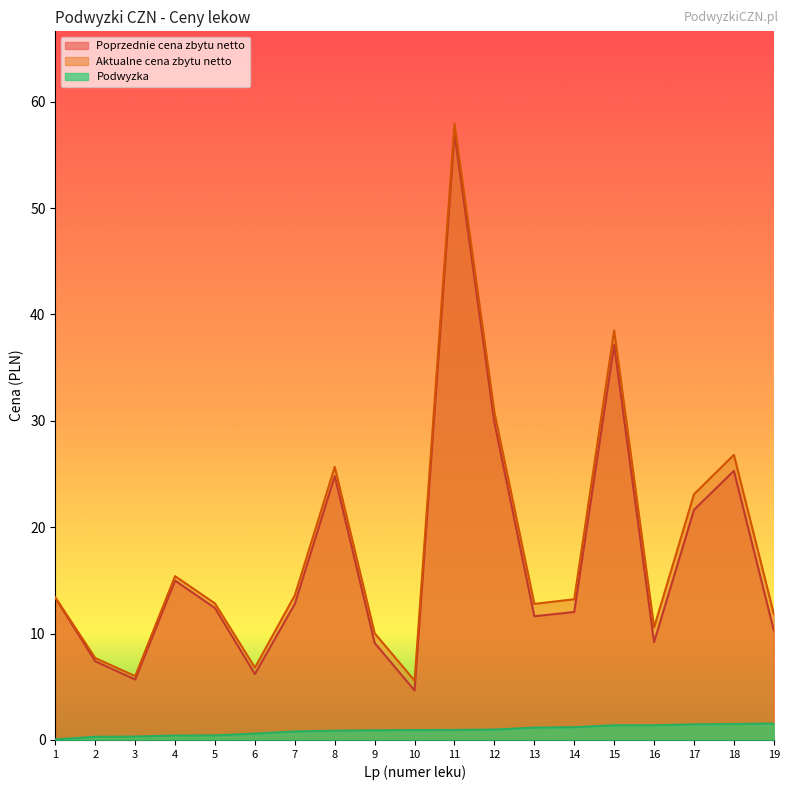

Which series has the widest spread of values?

Aktualne cena zbytu netto